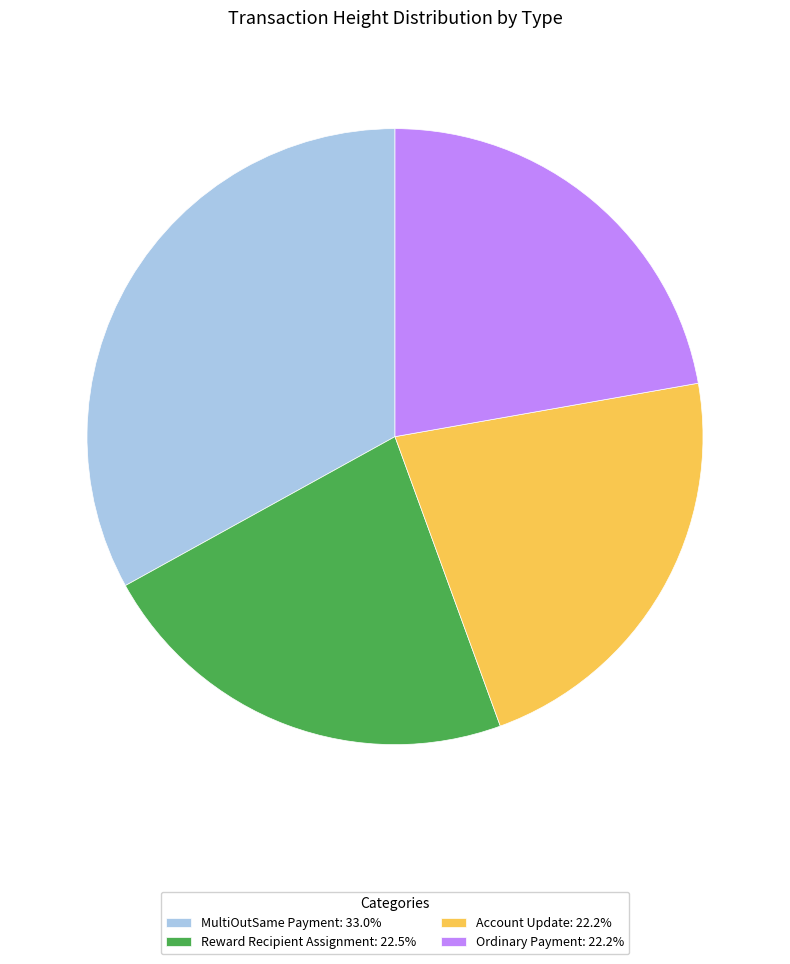

Approximately how many times larger is the value at Account Update: 22.2% compared to MultiOutSame Payment: 33.0%?

0.7